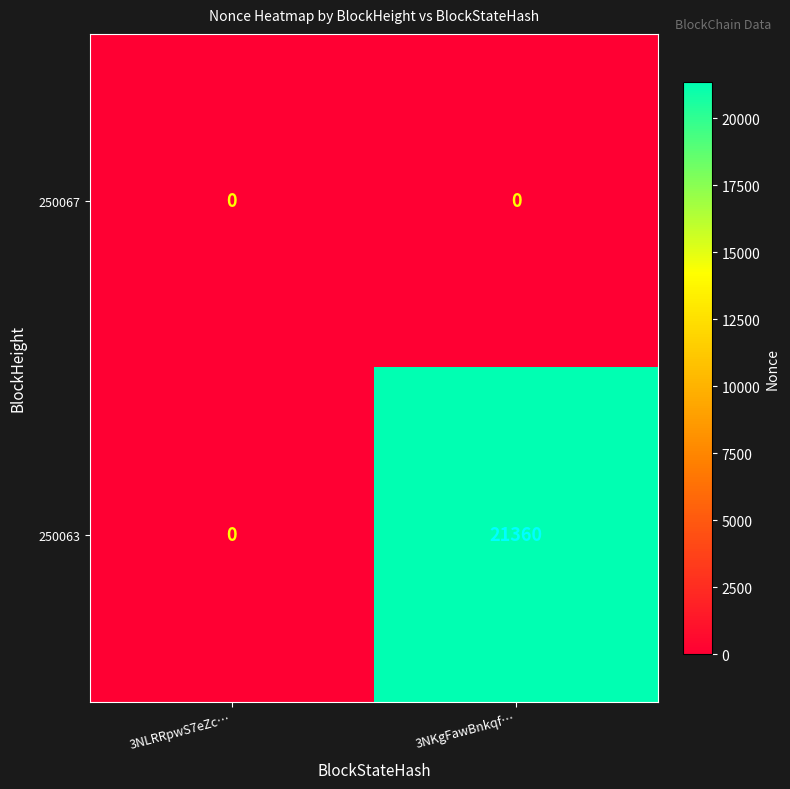

Which series has the largest total across all categories?

250063